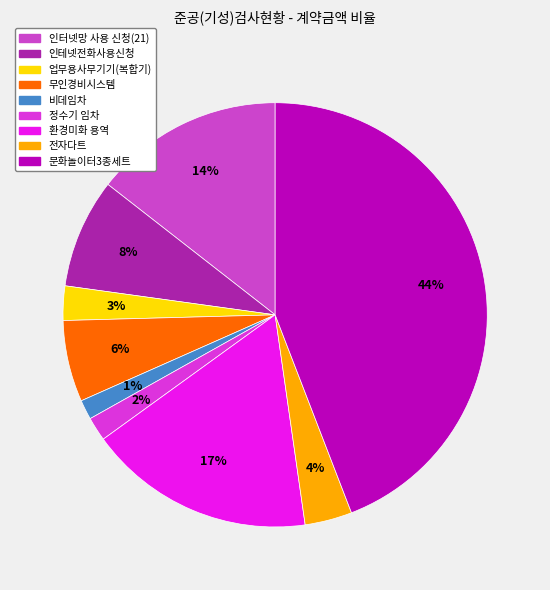

How many segments does this pie chart have?

9